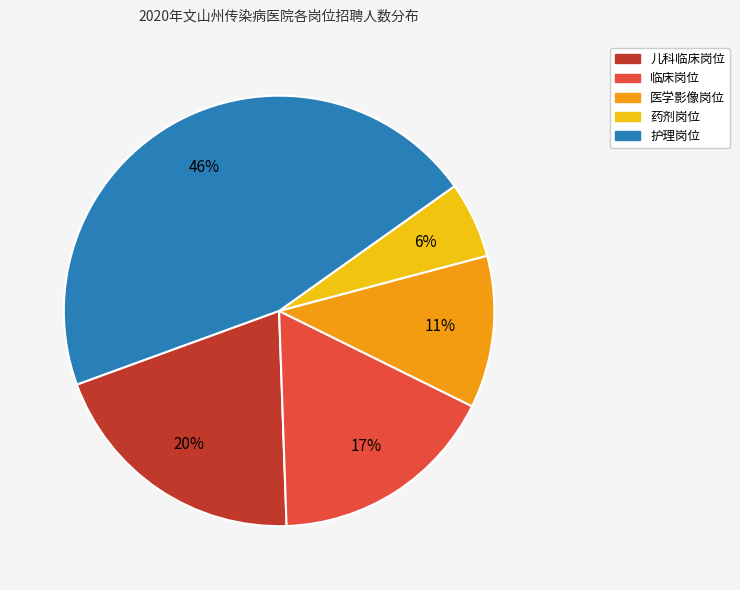

The 药剂岗位 slice represents 1% of the pie. True or false?

False